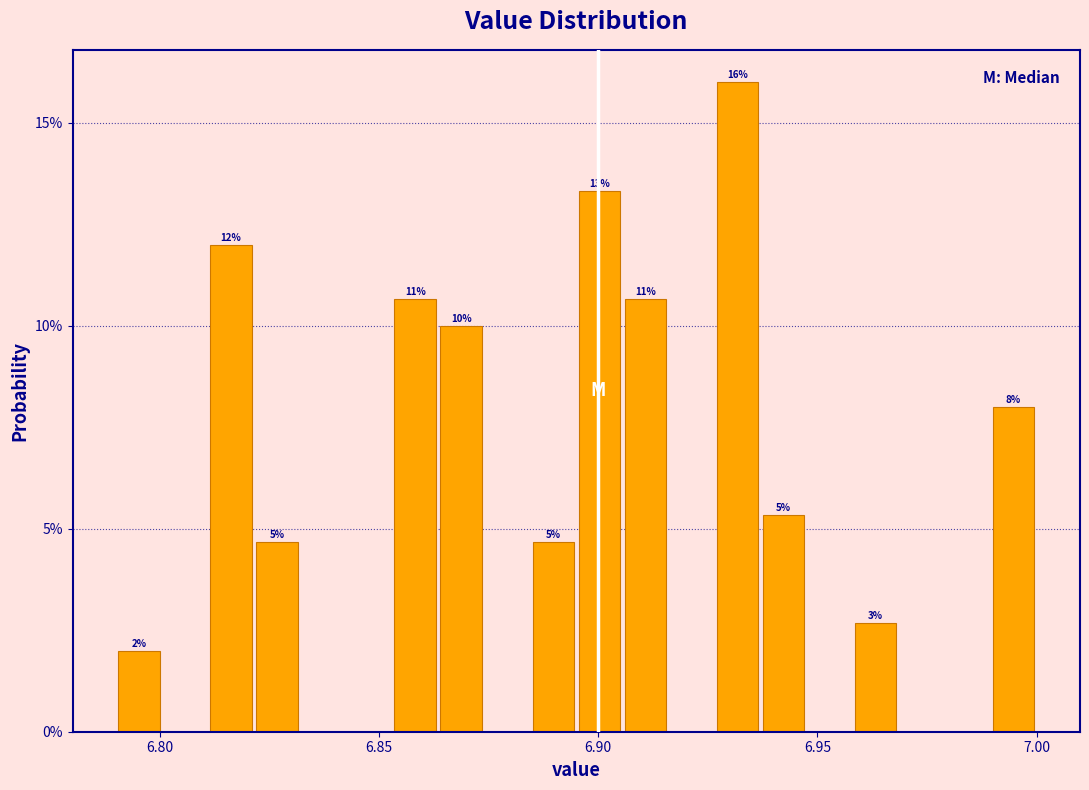

Read against the x-axis, roughly where is the centre of the tallest bar?

6.930